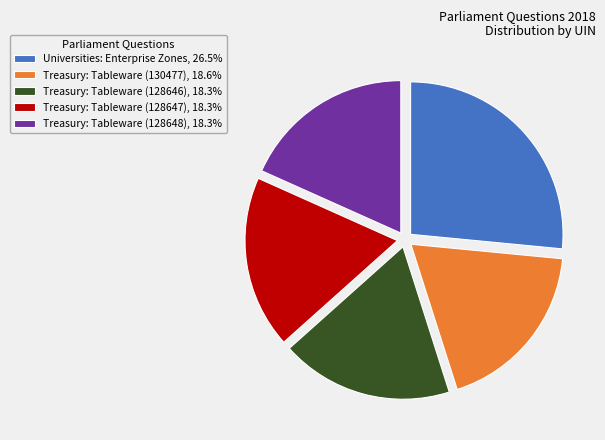

Is the sum of Treasury: Tableware (128647), 18.3% and Treasury: Tableware (128648), 18.3% greater than half?

No